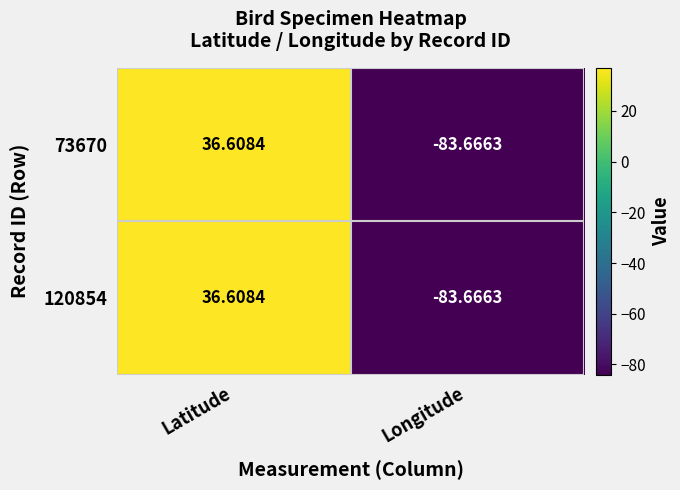

At which category does the chart reach its minimum across all series?

Longitude